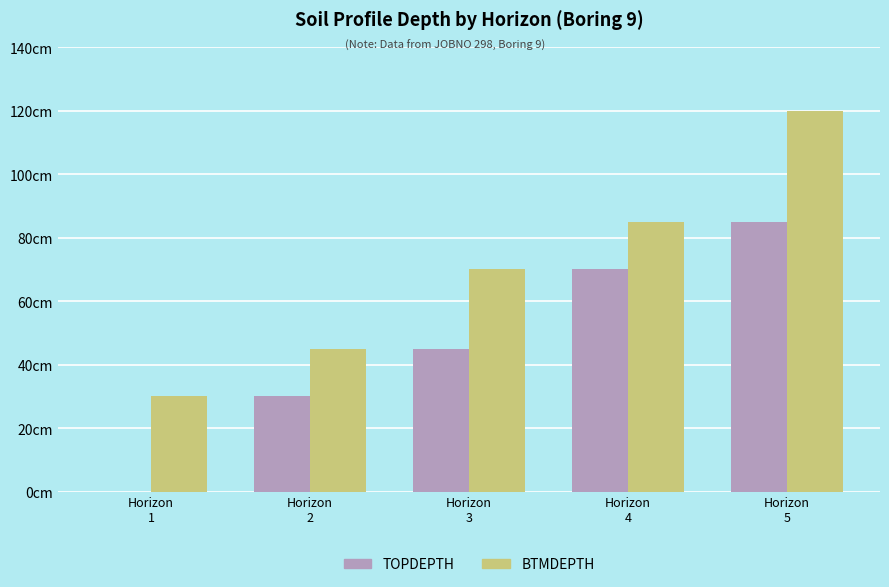

What are all the series names shown in the legend?

TOPDEPTH, BTMDEPTH